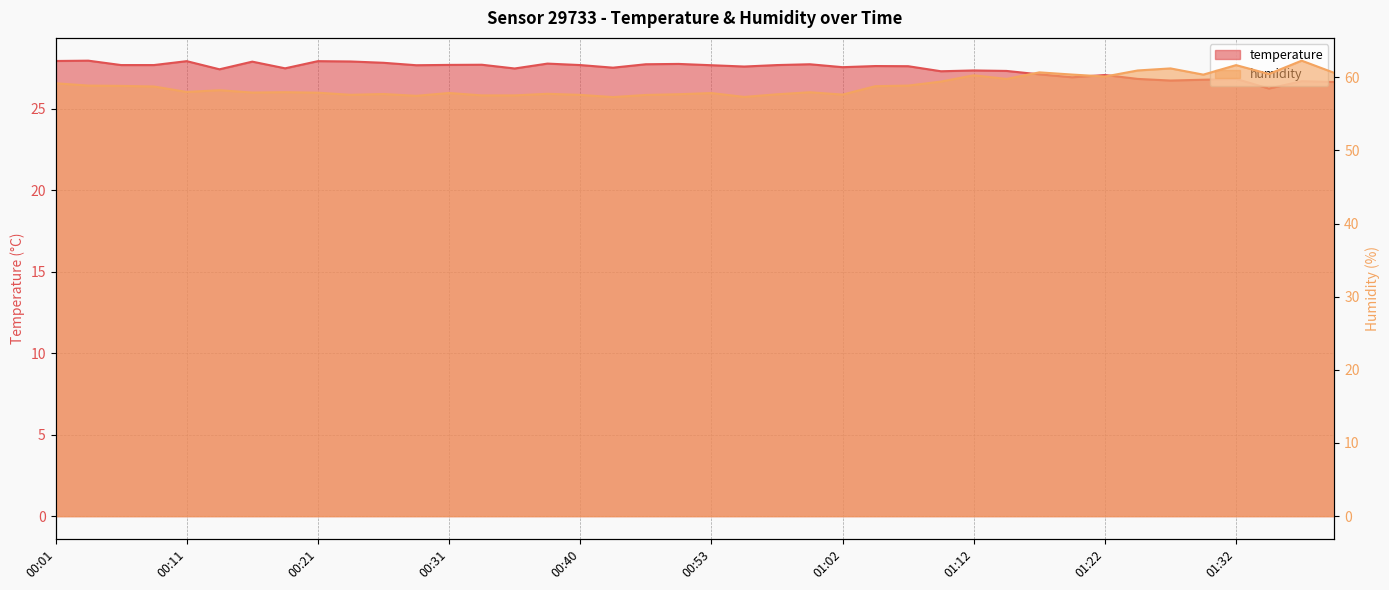

How many data points in humidity are above 58?

20